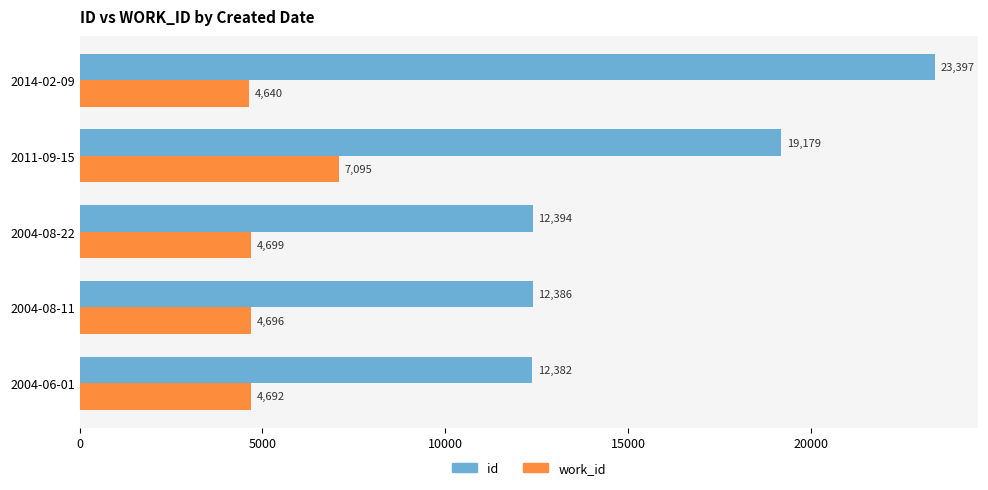

True or false: id has a value of 12382 at 2004-06-01.

True